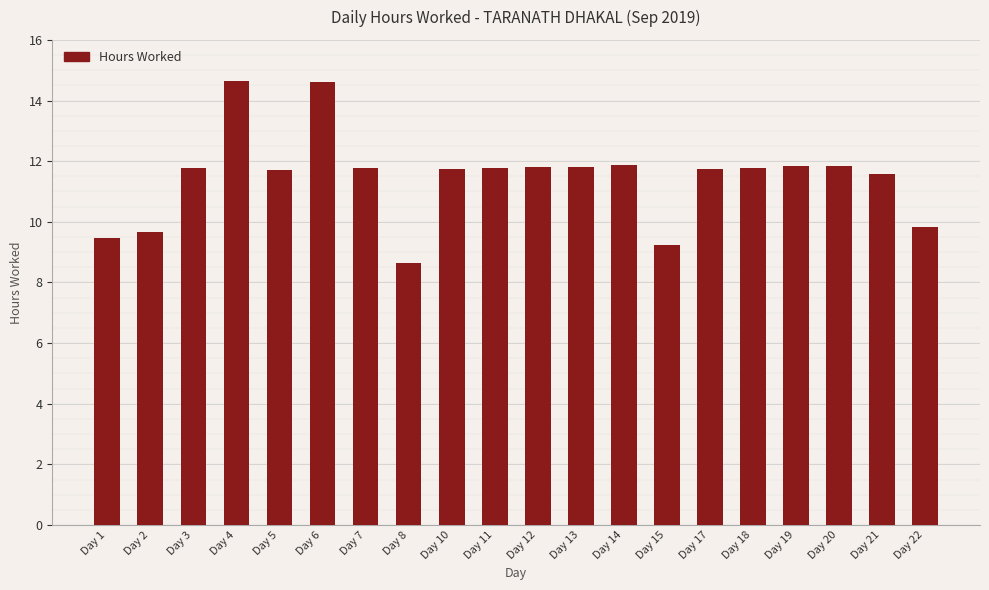

Which has a higher value, Day 19 or Day 15?

Day 19